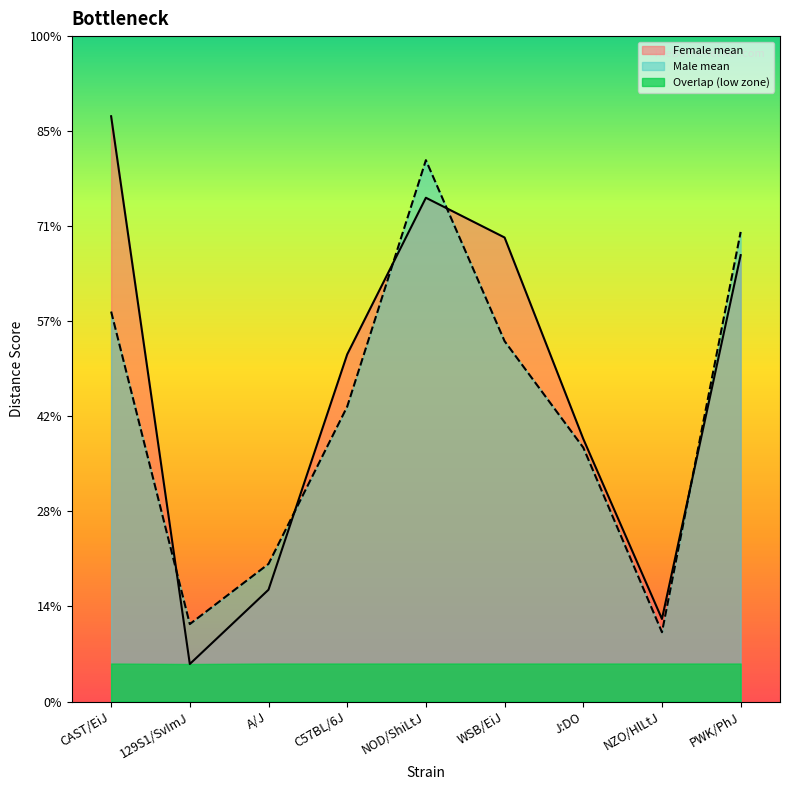

The value of Female mean at CAST/EiJ is 20286.2. True or false?

False